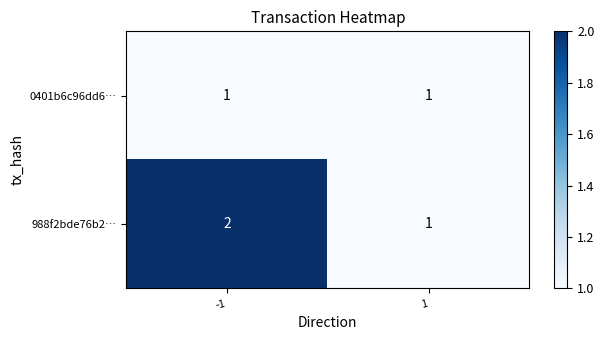

Rank the series by their average value, from highest to lowest.

988f2bde76b2…, 0401b6c96dd6…